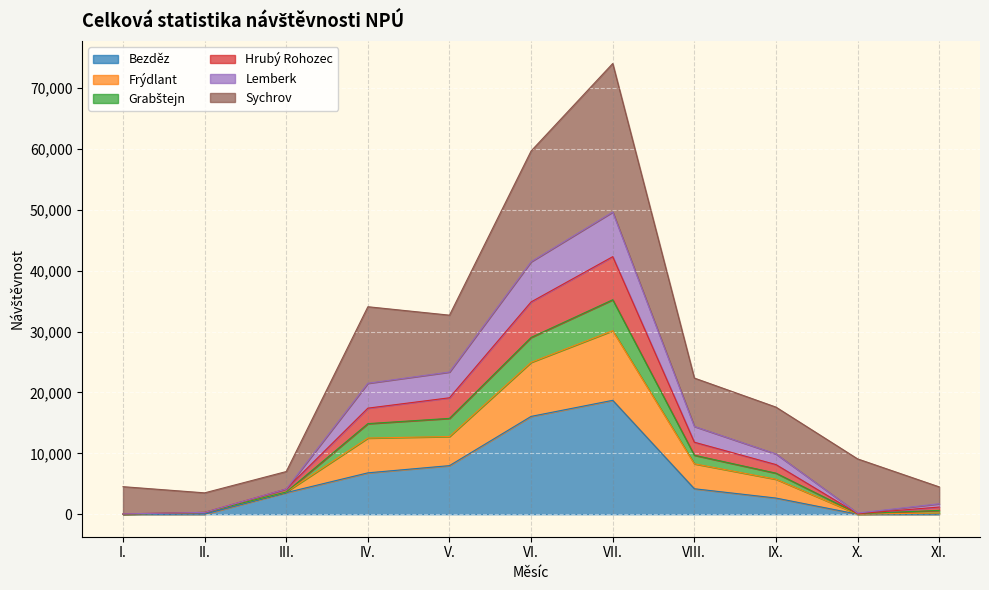

True or false: Bezděz has a value of 29609 at VII..

False